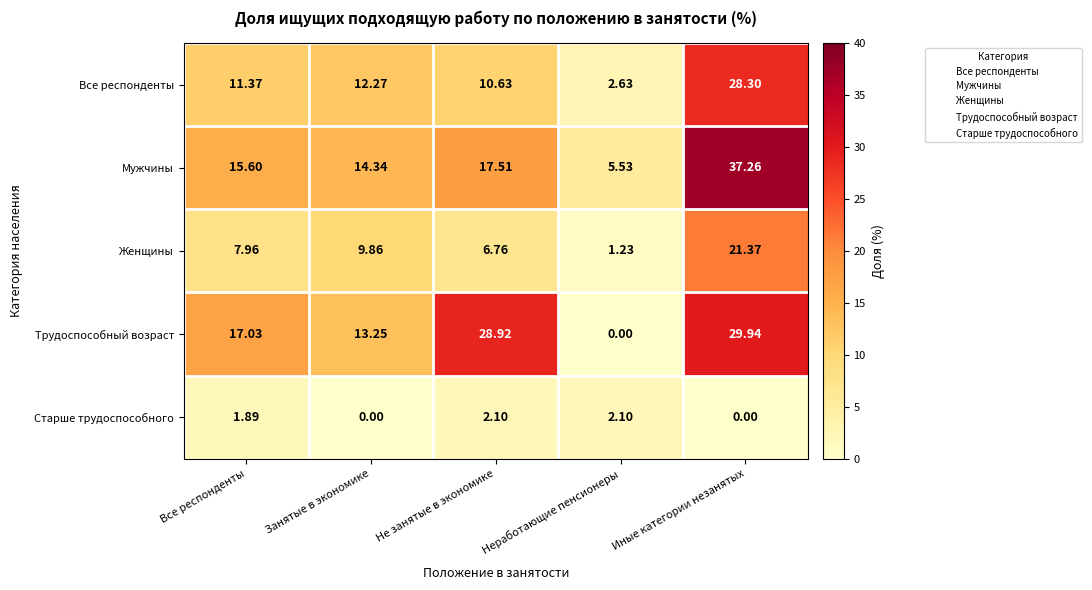

At which label does Женщины reach its minimum?

Неработающие пенсионеры